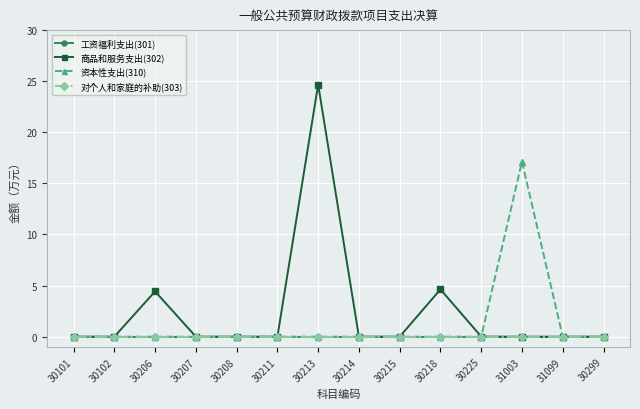

At how many categories does at least one series exceed 1?

4